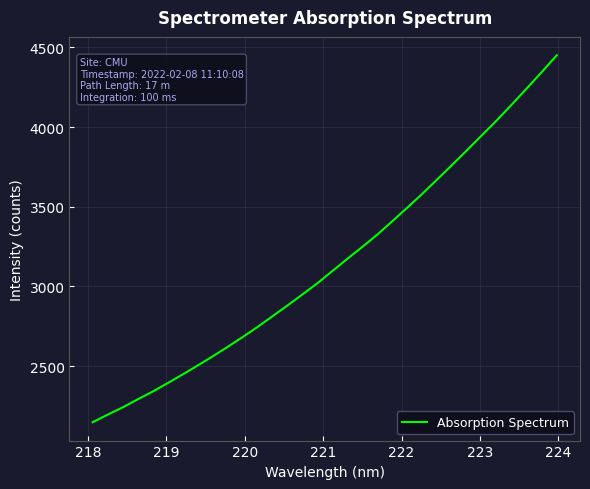

What is the difference between the maximum and minimum values?

2303.1